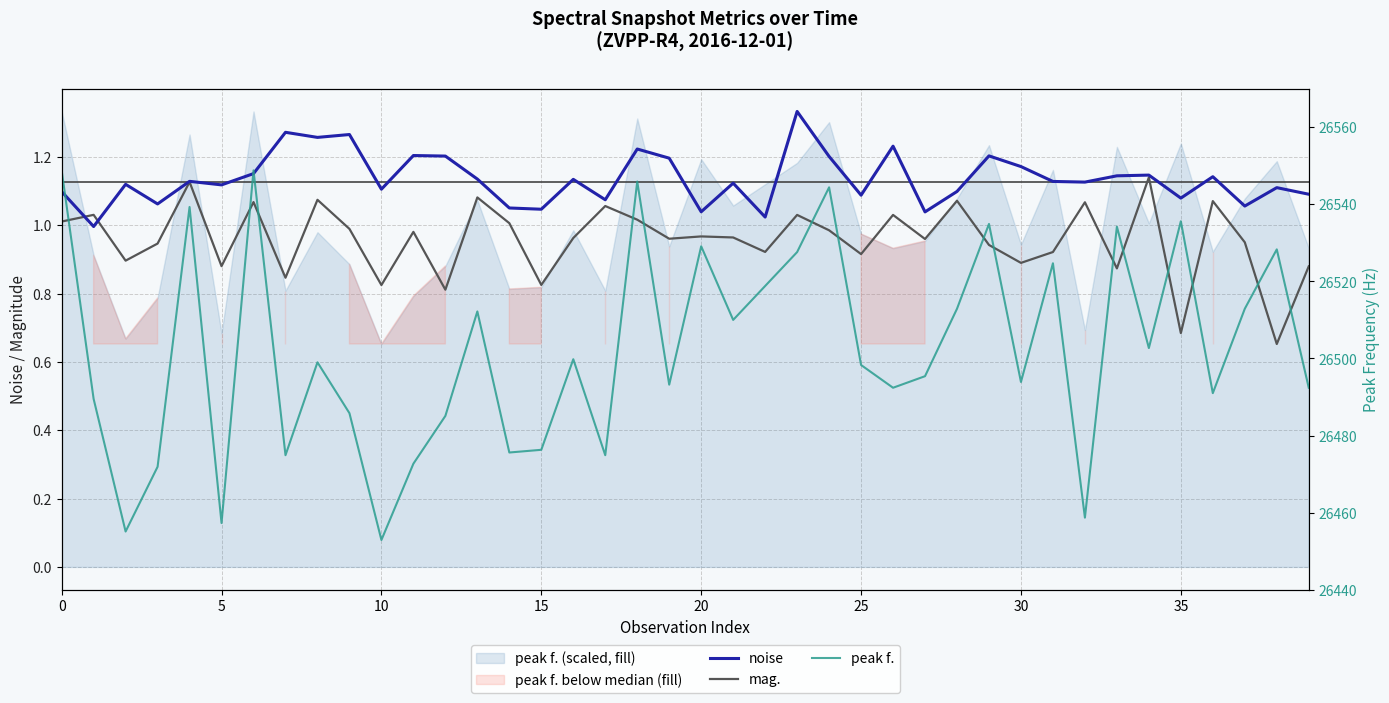

What is the difference between the maximum and minimum values in the peak f. series?

95.9